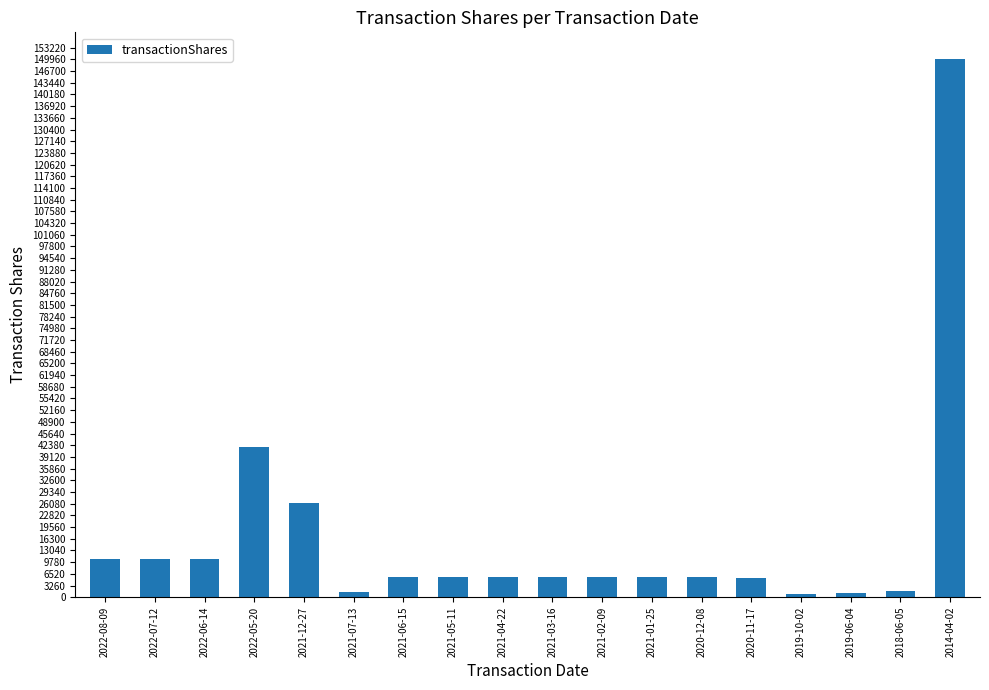

The value at 2014-04-02 is 101293. True or false?

False